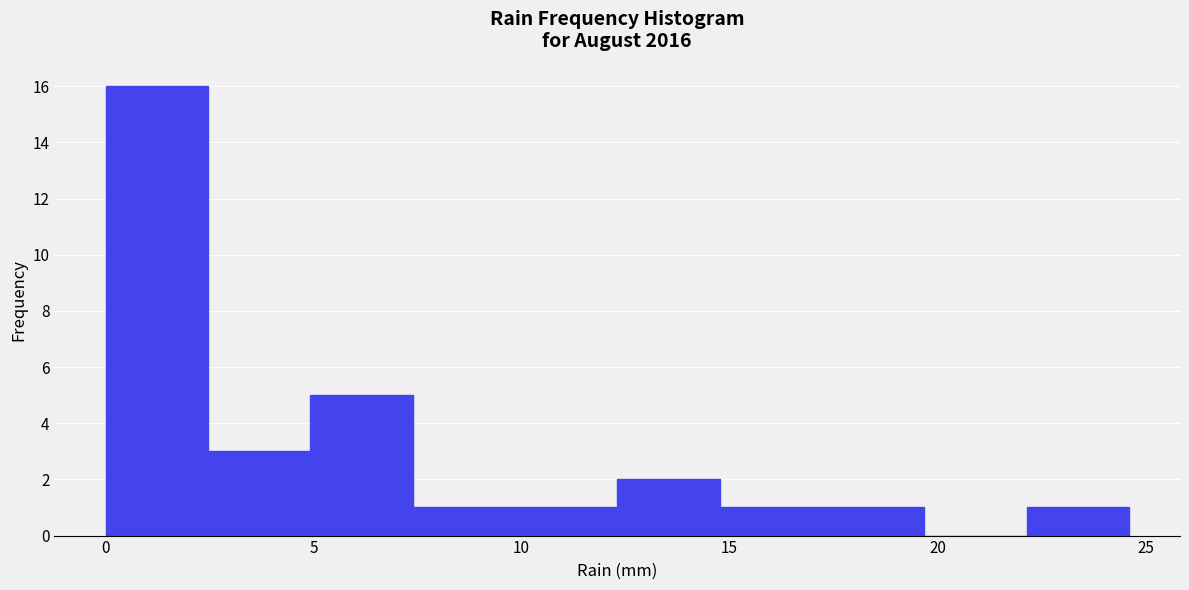

How tall is the bar that spans 12.5 to 15.0 on the x-axis? Neither the bar edges nor the heights are printed on the chart, so give them approximately, as read against the axes.

2